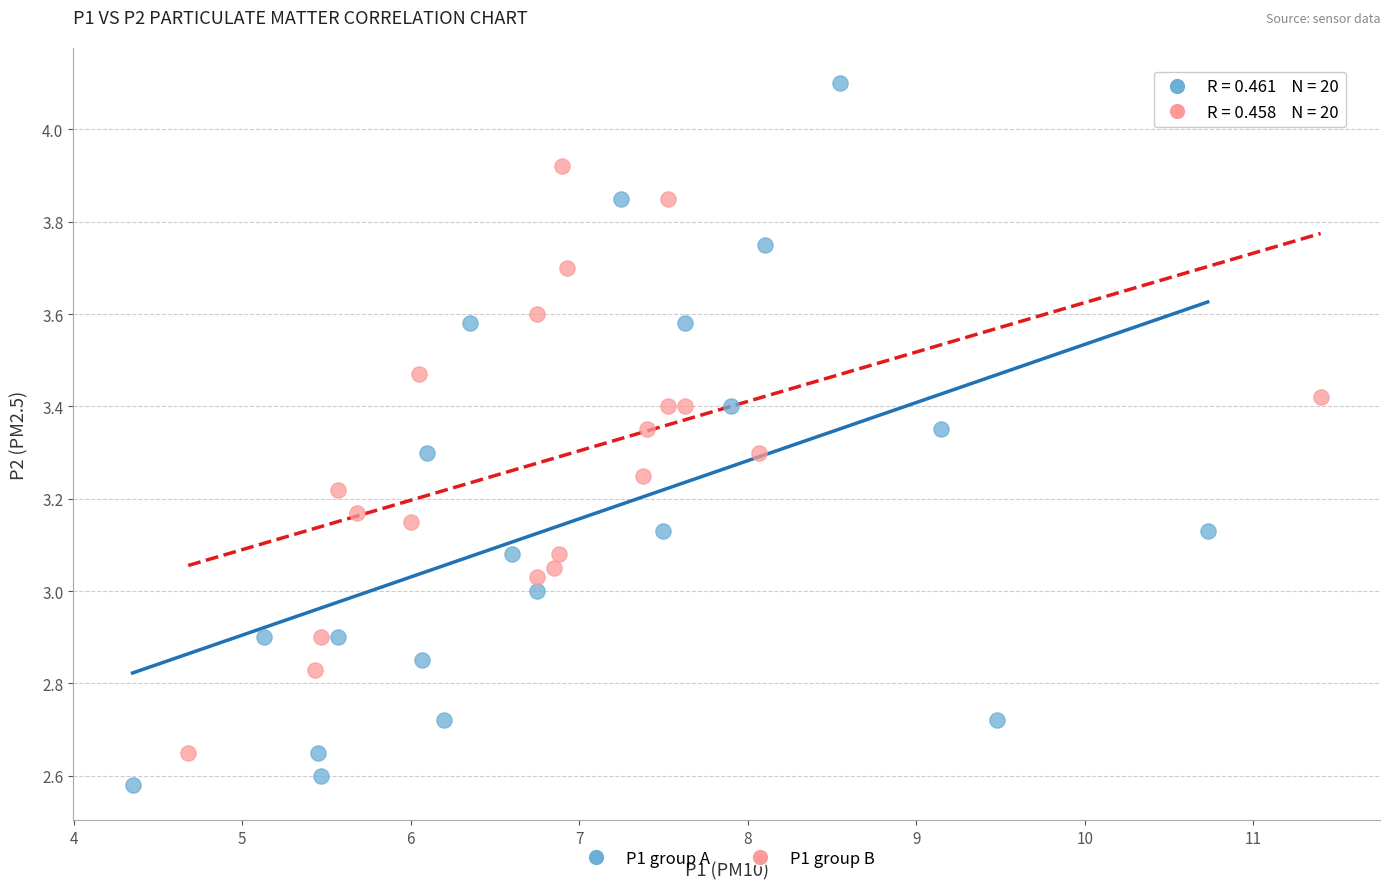

Which series has the largest Y range (max minus min)?

P1 group A